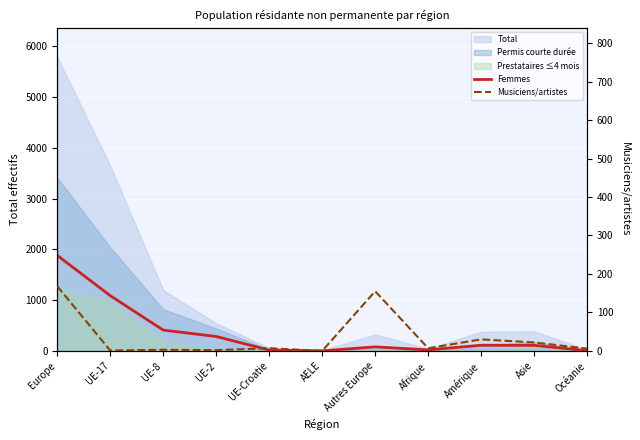

At which category is the sum across all series the highest?

Europe